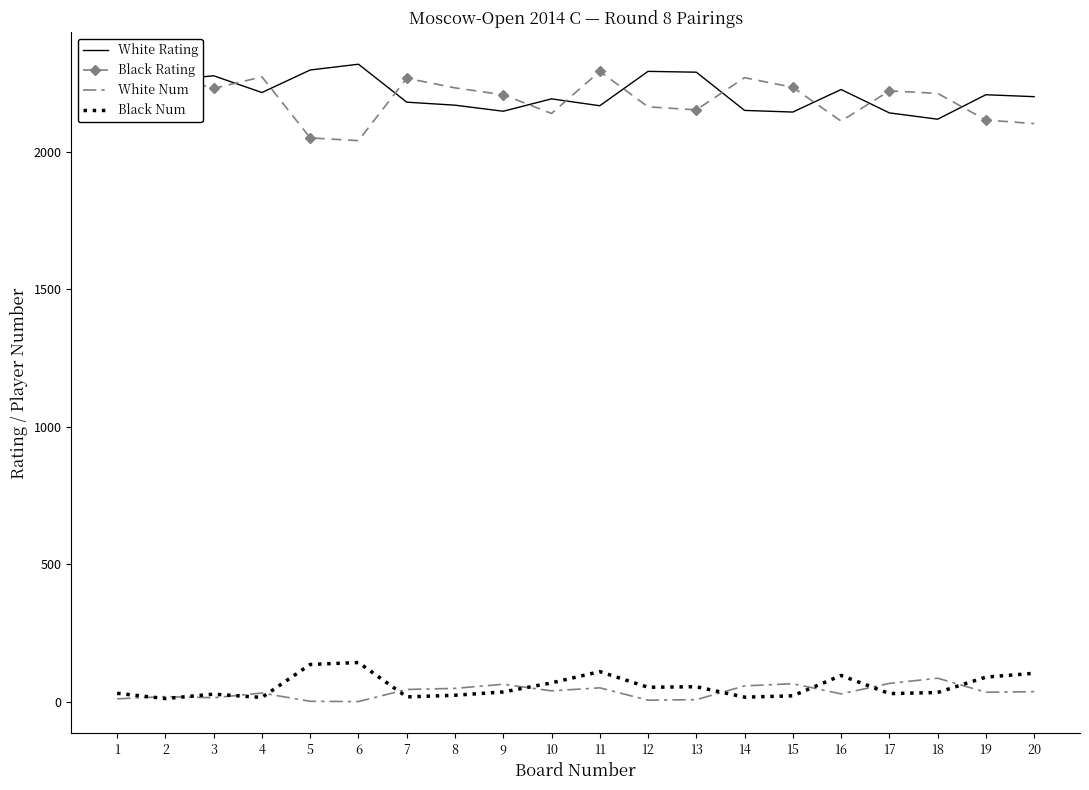

What is the maximum value for Black Rating?

2293